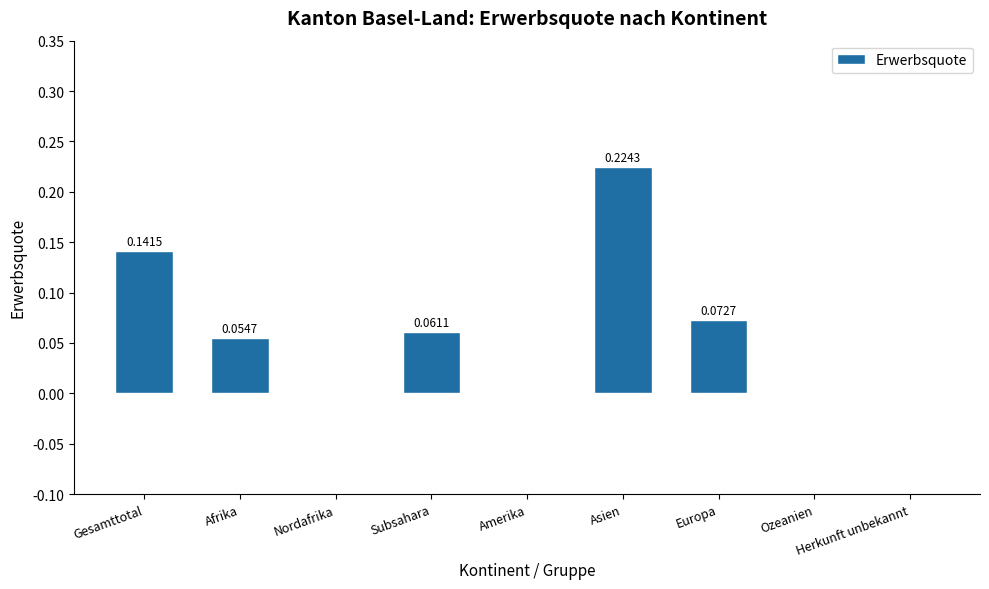

At which category does the chart reach its peak across all series?

Asien